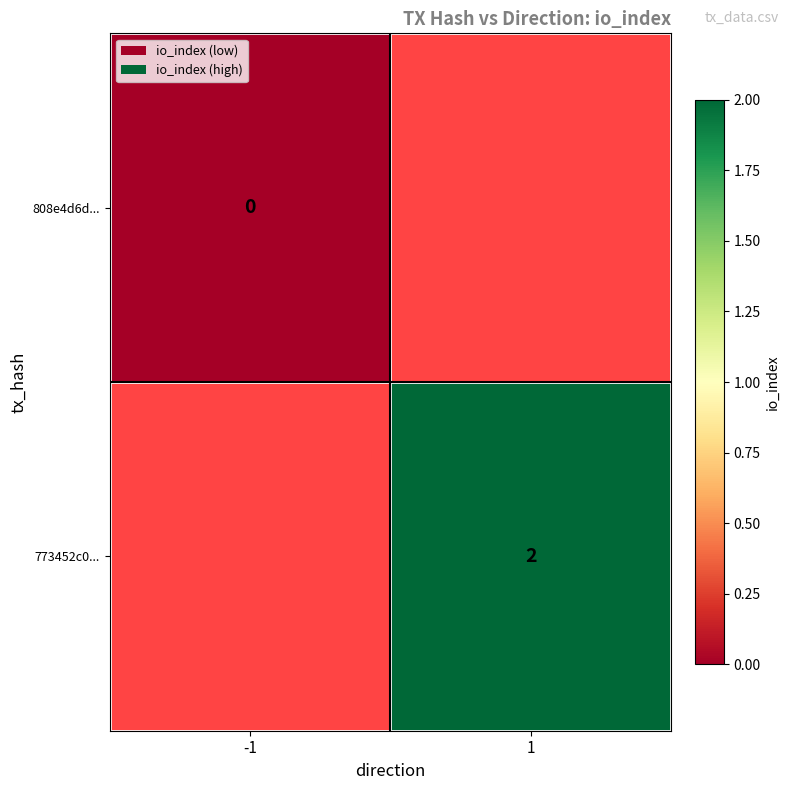

At which category does the chart reach its peak across all series?

1